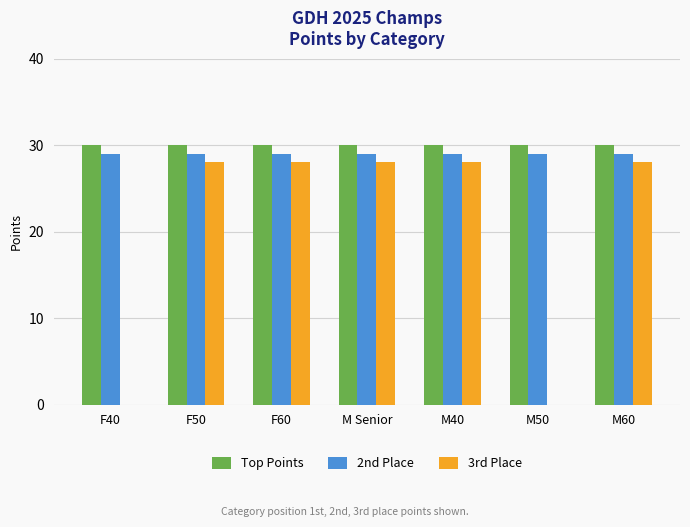

What is the total value across all series at F60?

87